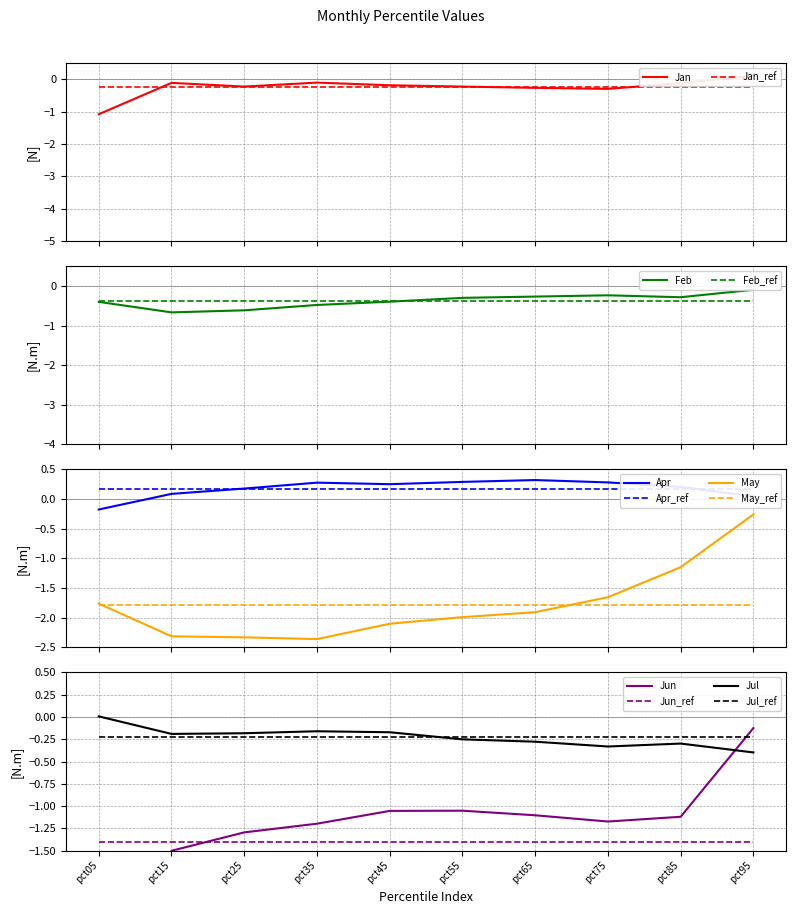

Between pct15 and pct75, which is larger?

pct15